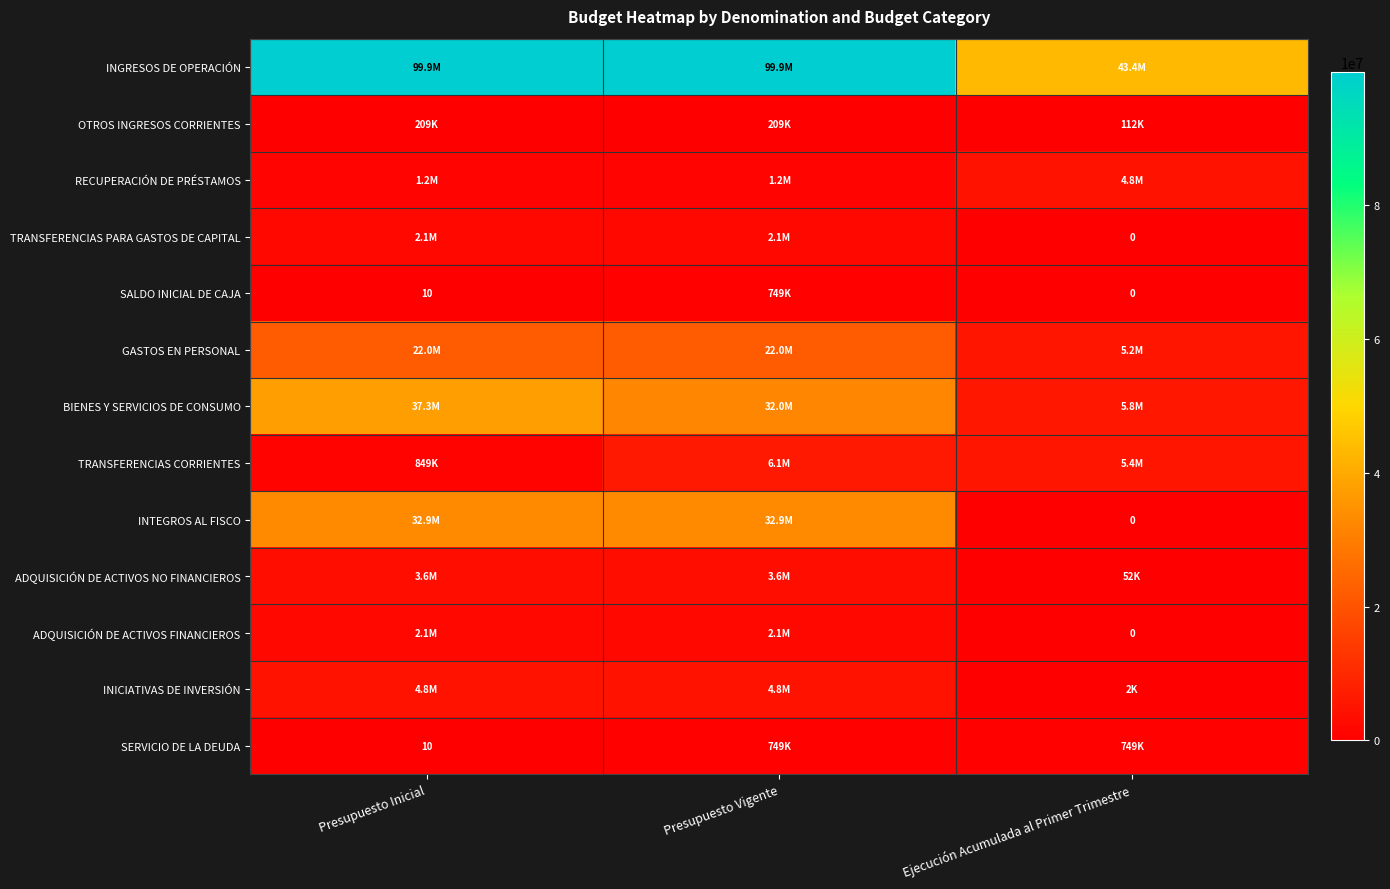

What is the difference between the maximum and minimum values in the INICIATIVAS DE INVERSIÓN series?

4842281